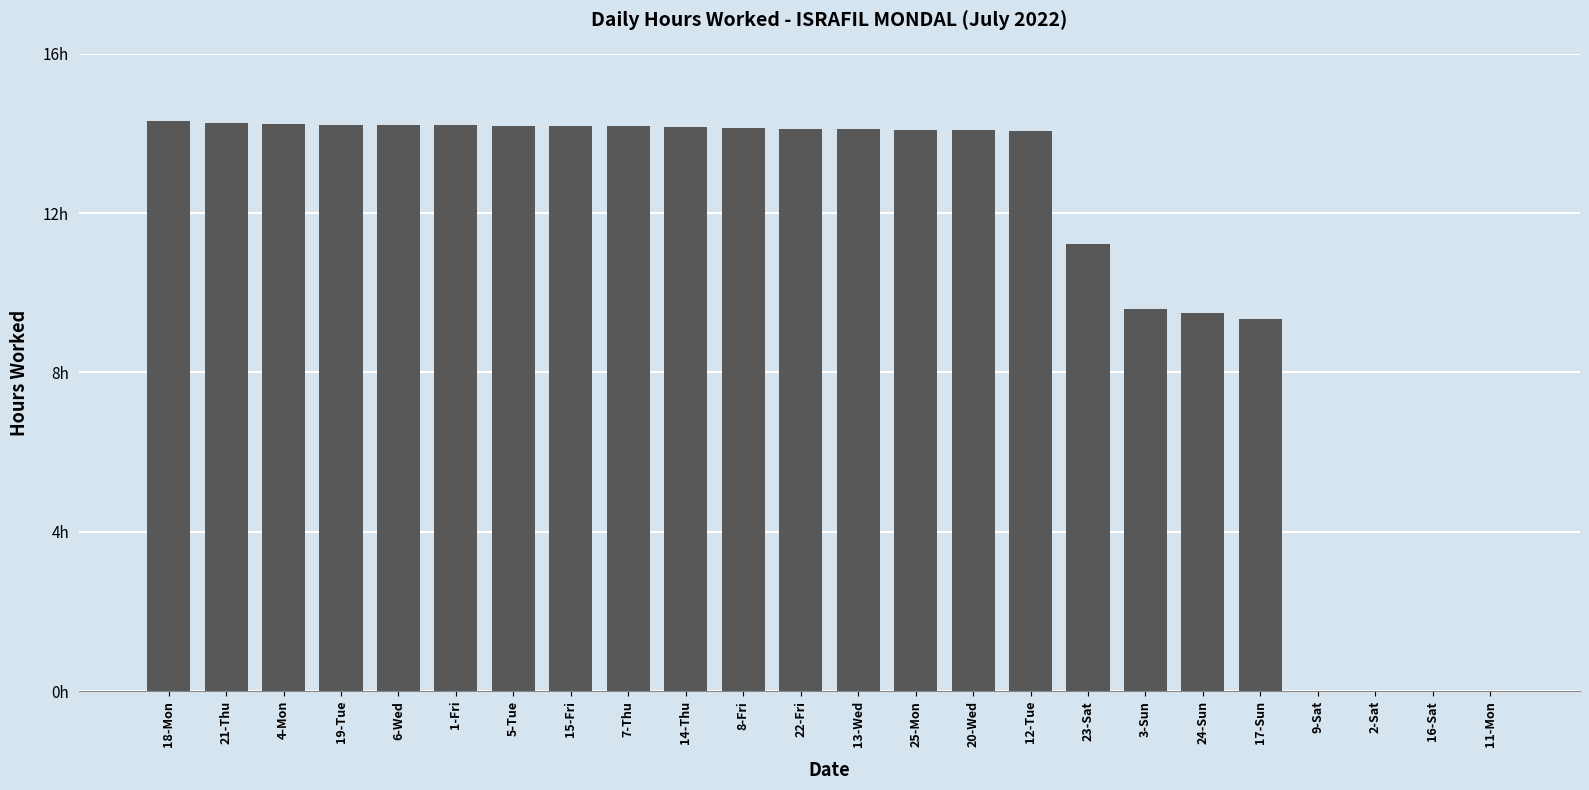

Are the bars horizontal?

No